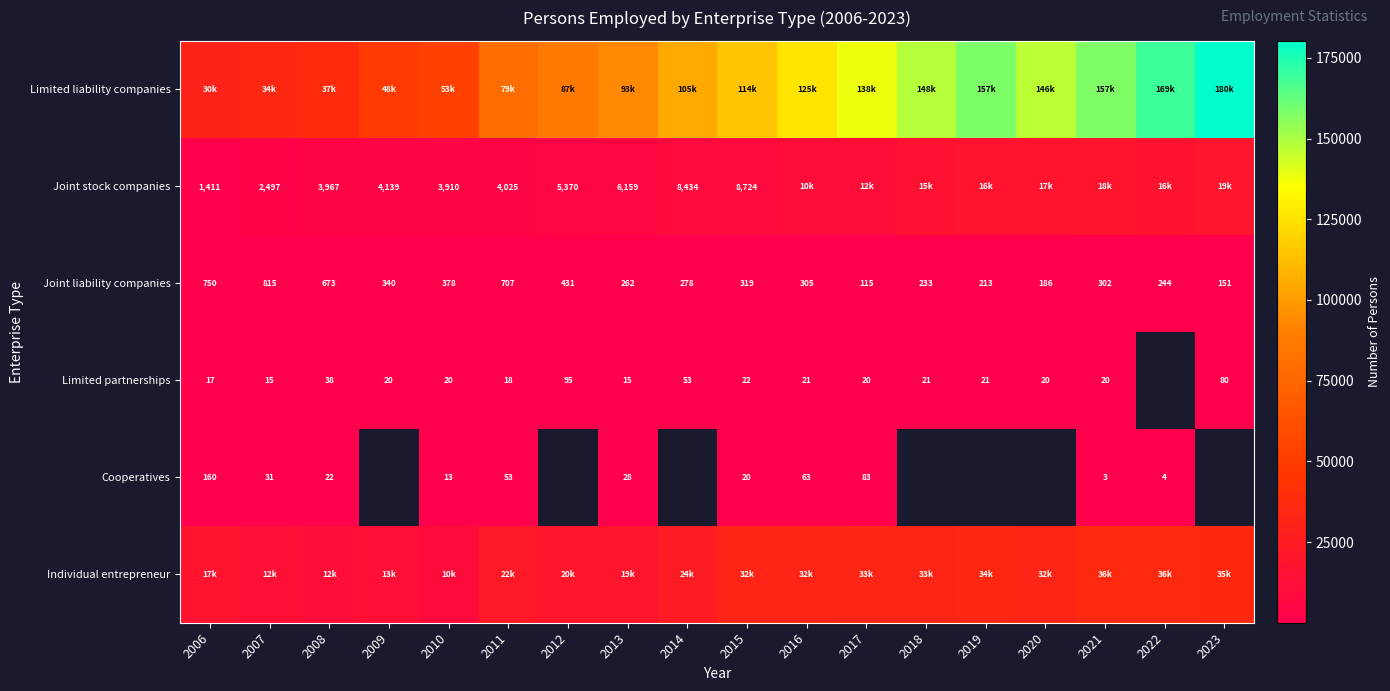

Read the Joint liability companies value at 2009, to the nearest 100.

300